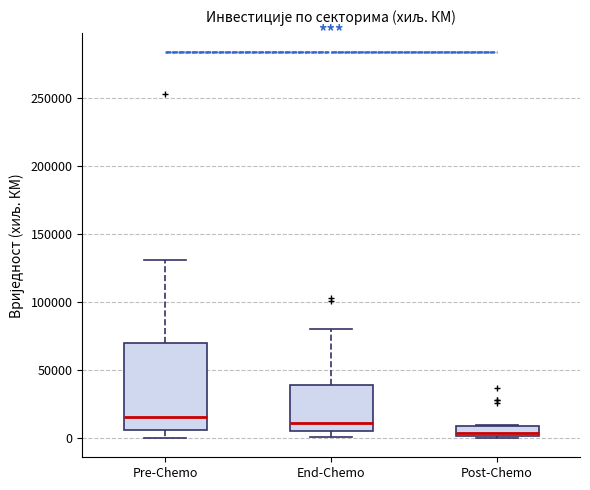

Which box is the tallest, from its lower edge to its upper edge?

Pre-Chemo